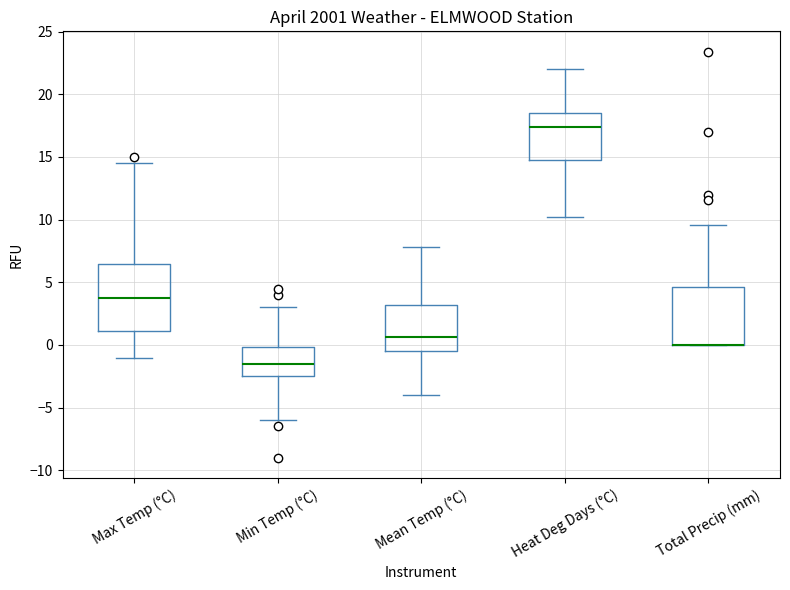

Reading left to right, read every box against the y-axis: the position of its median line, the range the box covers, and the ends of its whiskers. The values are not printed on the chart, so give them approximately, as read against the axis.

Max Temp (°C): median 4.0, box 1.0 to 6.5, whiskers -1.0 to 14.5
Min Temp (°C): median -1.5, box -2.5 to 0.0, whiskers -6.0 to 3.0
Mean Temp (°C): median 0.5, box -0.5 to 3.0, whiskers -4.0 to 8.0
Heat Deg Days (°C): median 17.5, box 15.0 to 18.5, whiskers 10.0 to 22.0
Total Precip (mm): median 0.0 (drawn on the box's lower edge), box 0.0 to 4.5, whiskers 0.0 to 9.5